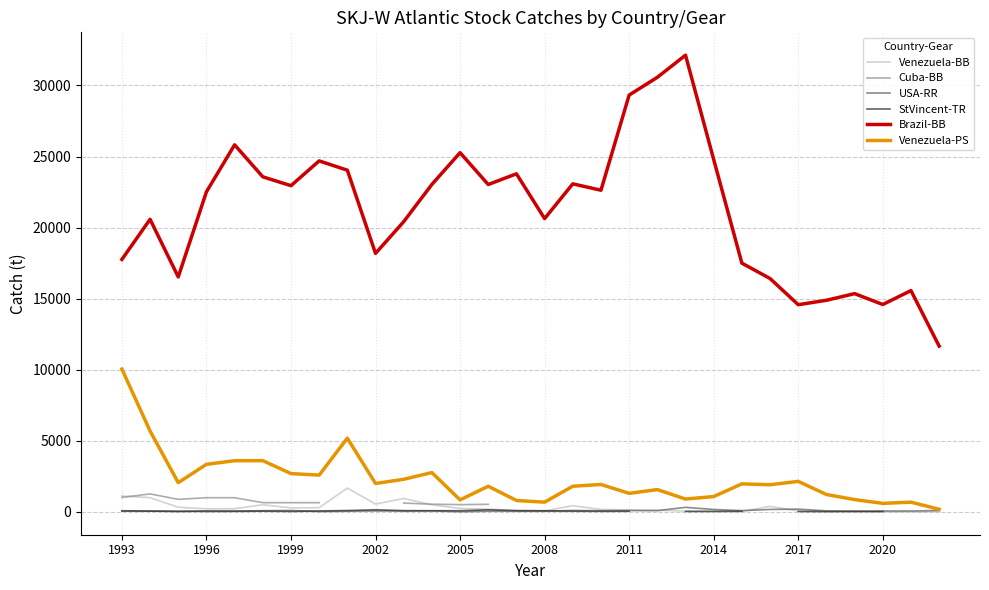

True or false: USA-RR and Cuba-BB intersect in this chart.

False